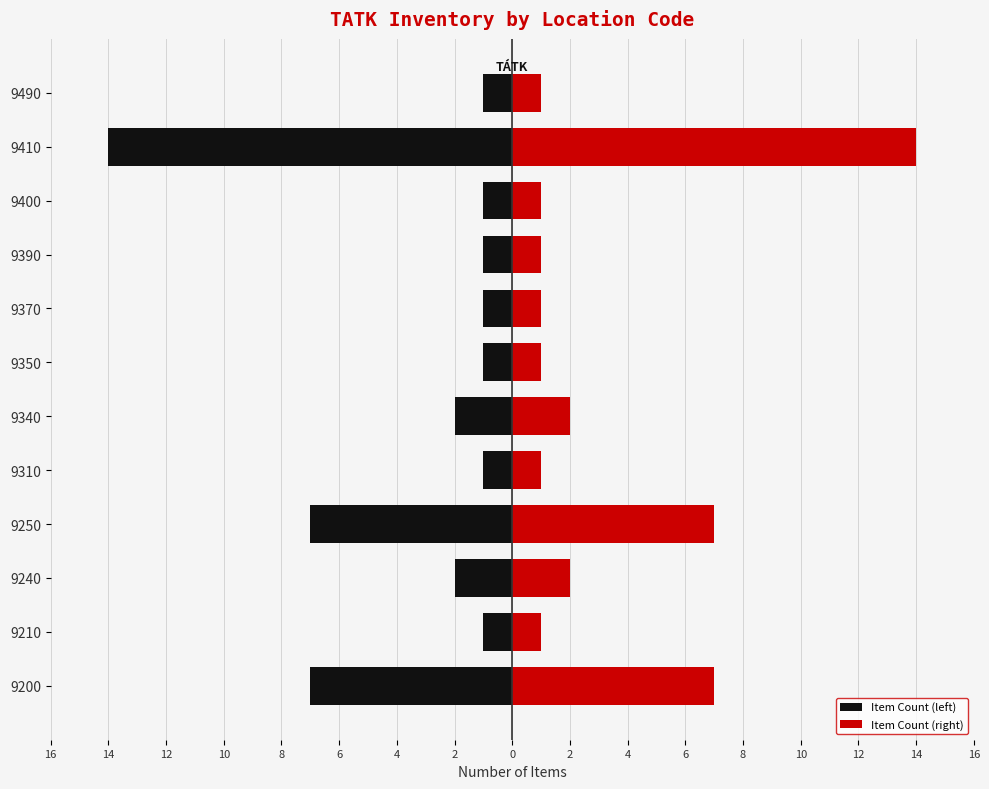

Is it true that Item Count (left) equals -1 at 9350?

True